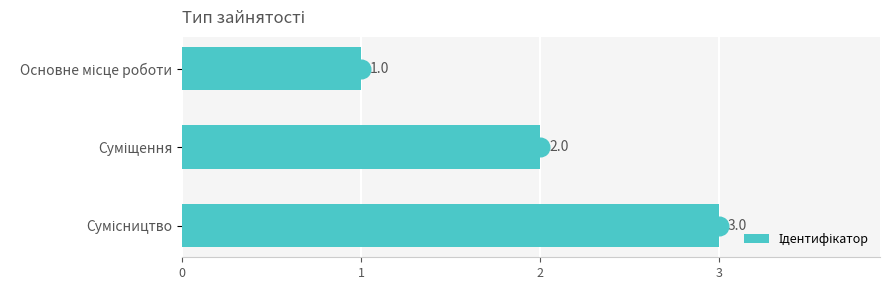

What is the ratio of the value at Основне місце роботи to the value at Суміщення?

0.5